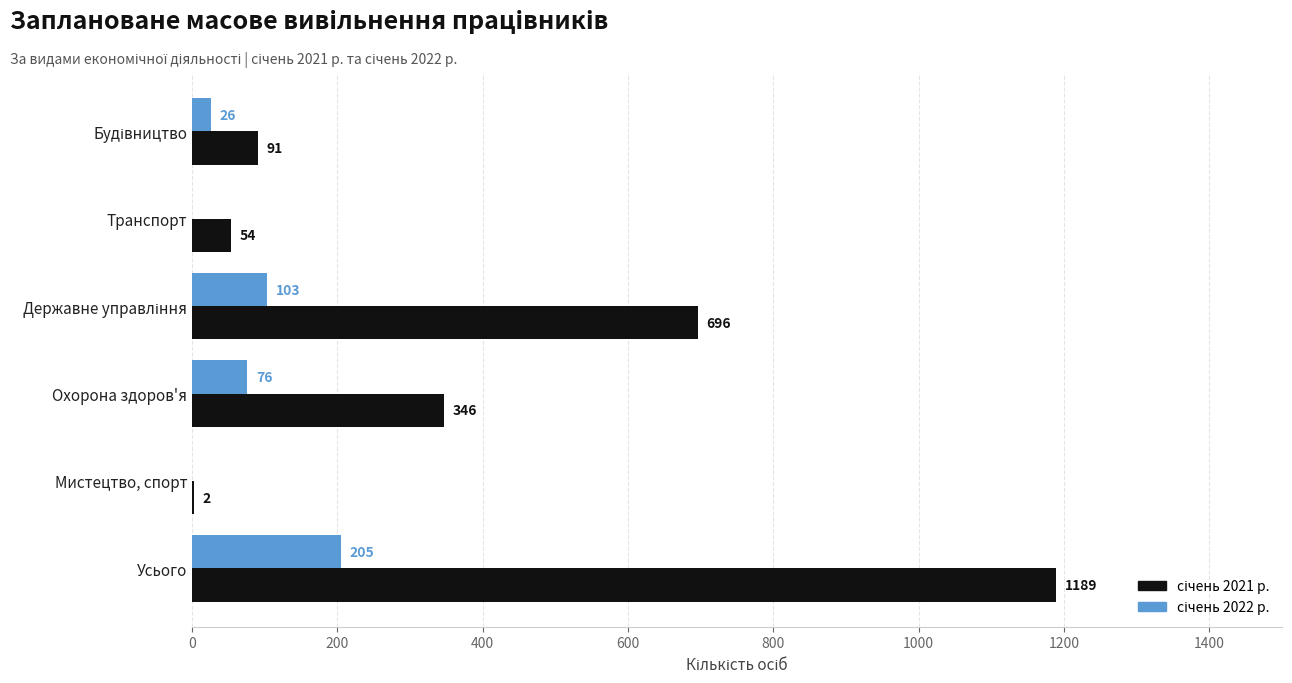

What is the maximum value shown in the chart?

1189